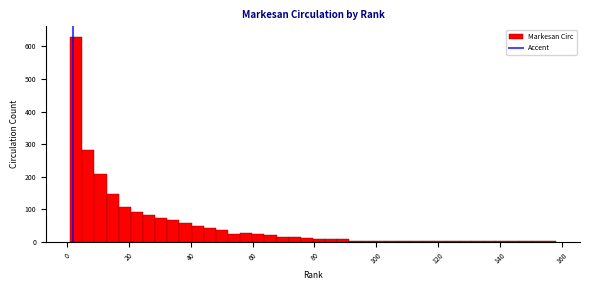

Read against the x-axis, roughly where is the centre of the tallest bar?

2